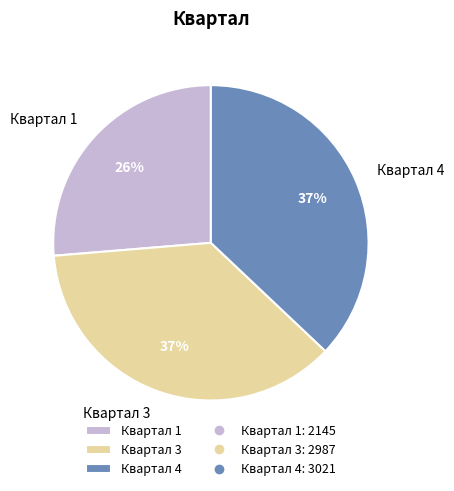

Does any single category account for the majority?

No